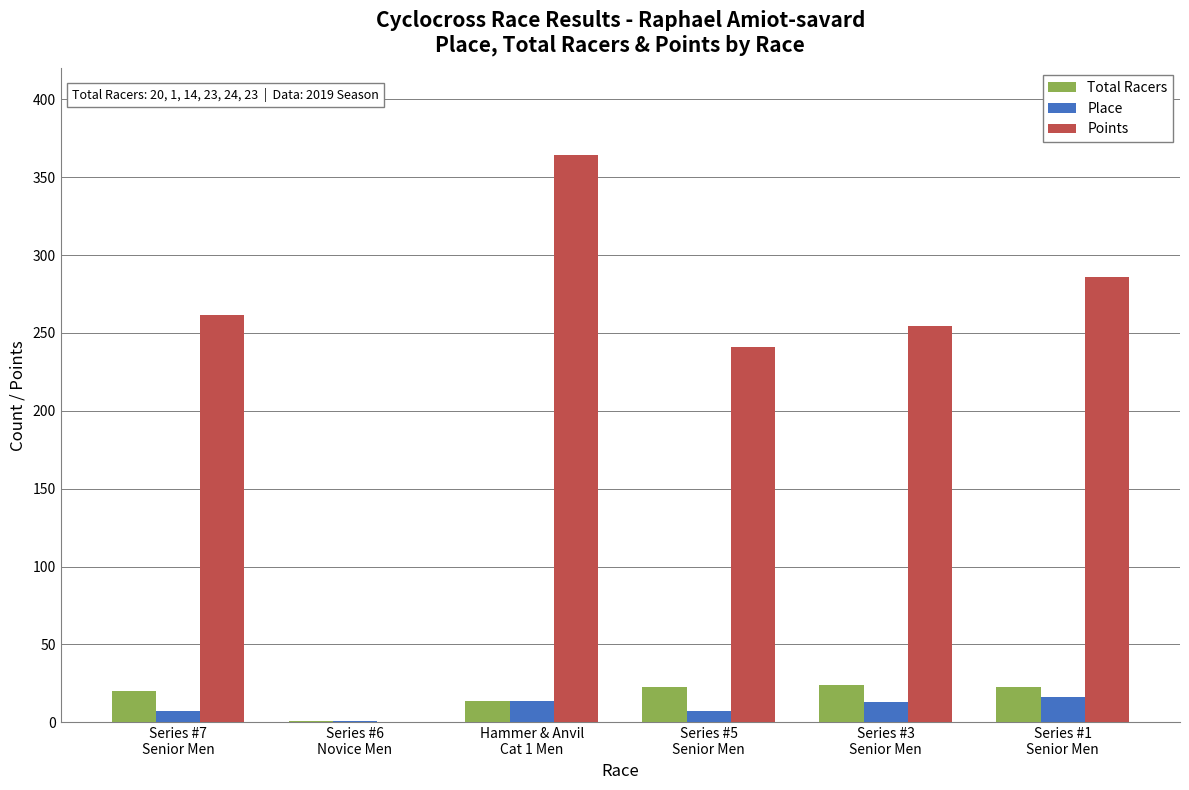

Between Series #5
Senior Men and Series #1
Senior Men, which series saw the biggest shift?

Points